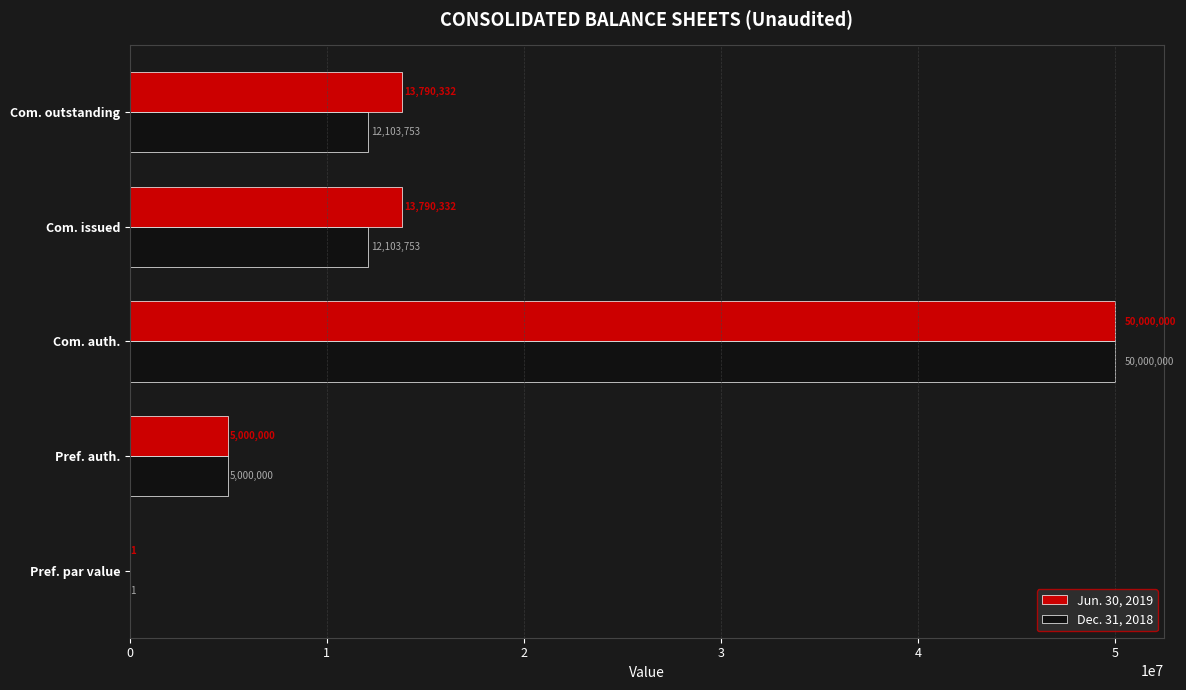

How many series are shown in this chart?

2